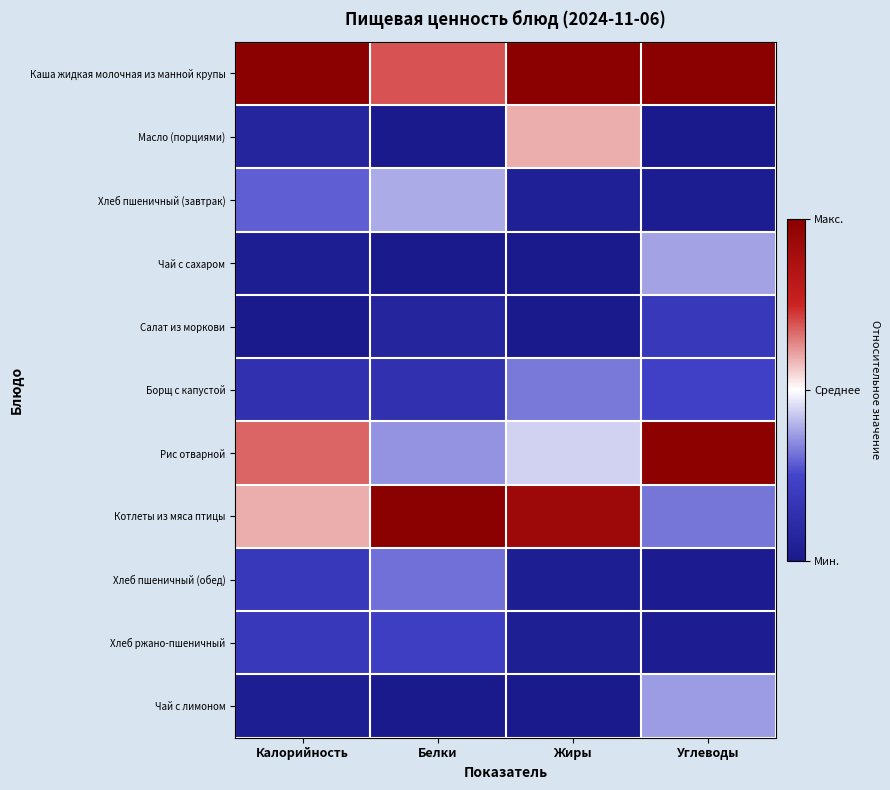

At how many categories does at least one series exceed 0?

4